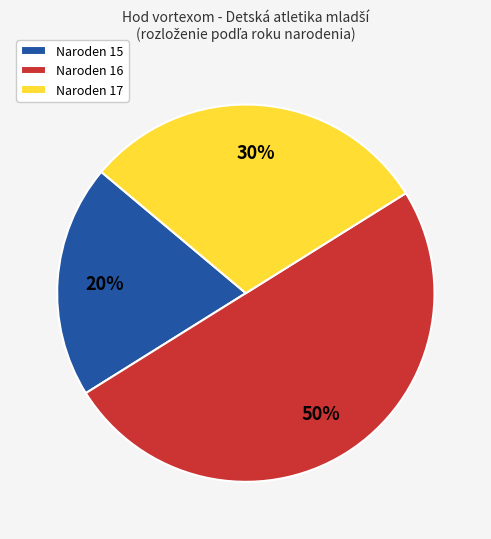

Which has a higher value, Naroden 16 or Naroden 17?

Naroden 16